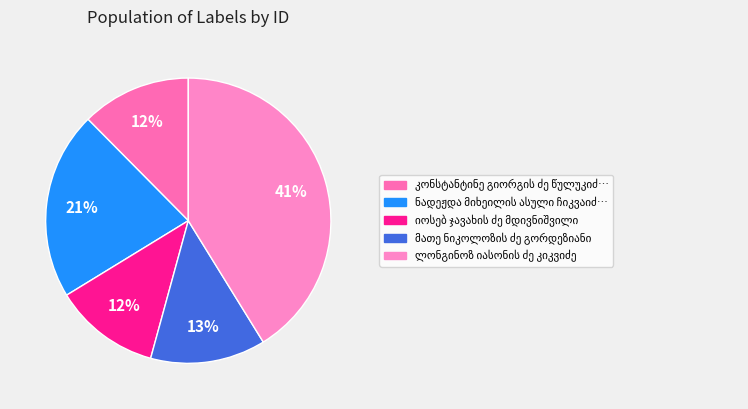

What is the change in value from კონსტანტინე გიორგის ძე წულუკიძე to ლონგინოზ იასონის ძე კიკვიძე?

+16438